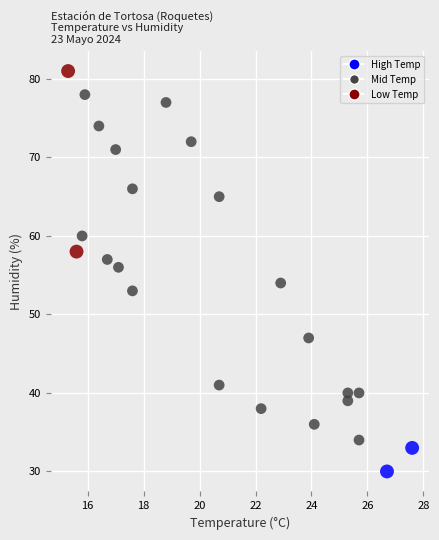

What is the range of Y values (max minus min)?

51